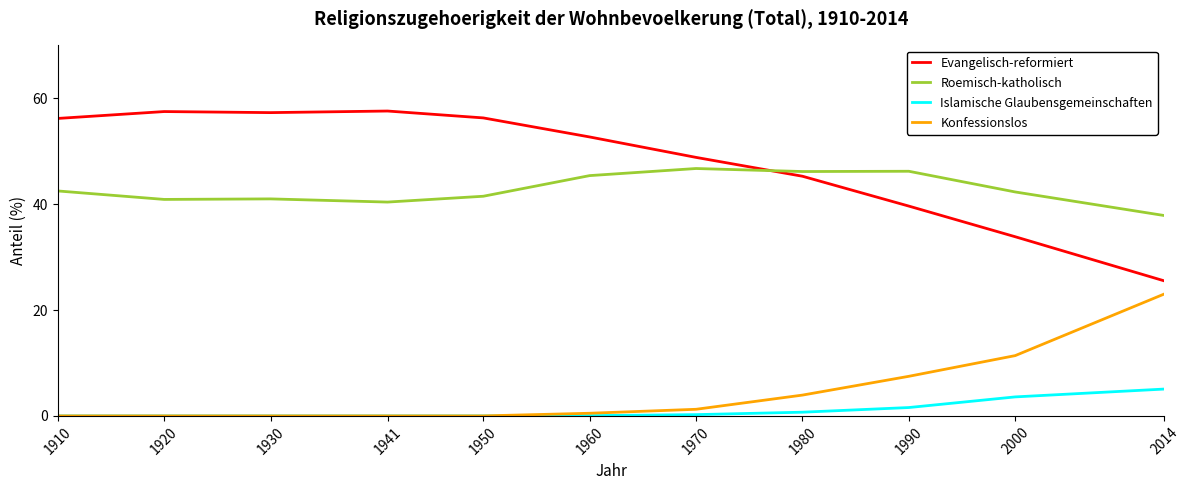

True or false: Evangelisch-reformiert and Konfessionslos cross at least once.

False